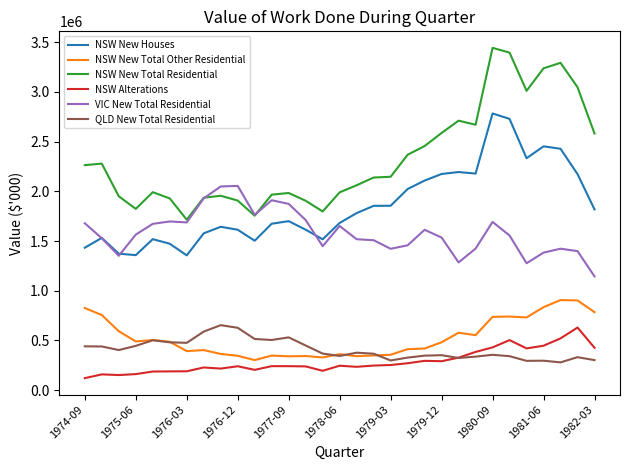

What is the difference between the second highest and second lowest values in the NSW New Houses series?

1369676